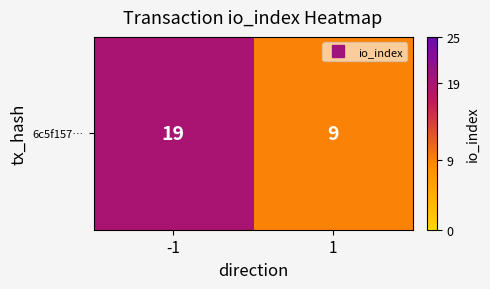

Rank the categories by value from highest to lowest.

-1, 1